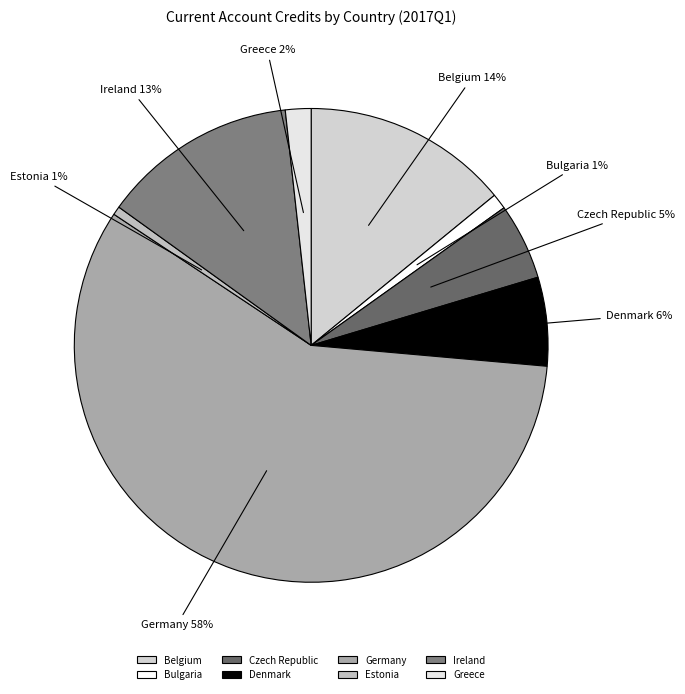

Count the number of slices in the pie.

8